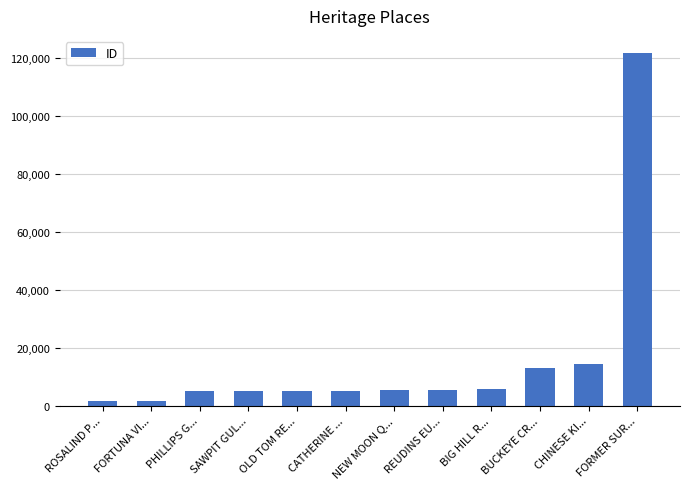

What is the label of the 2nd bar from the right?

CHINESE KI...